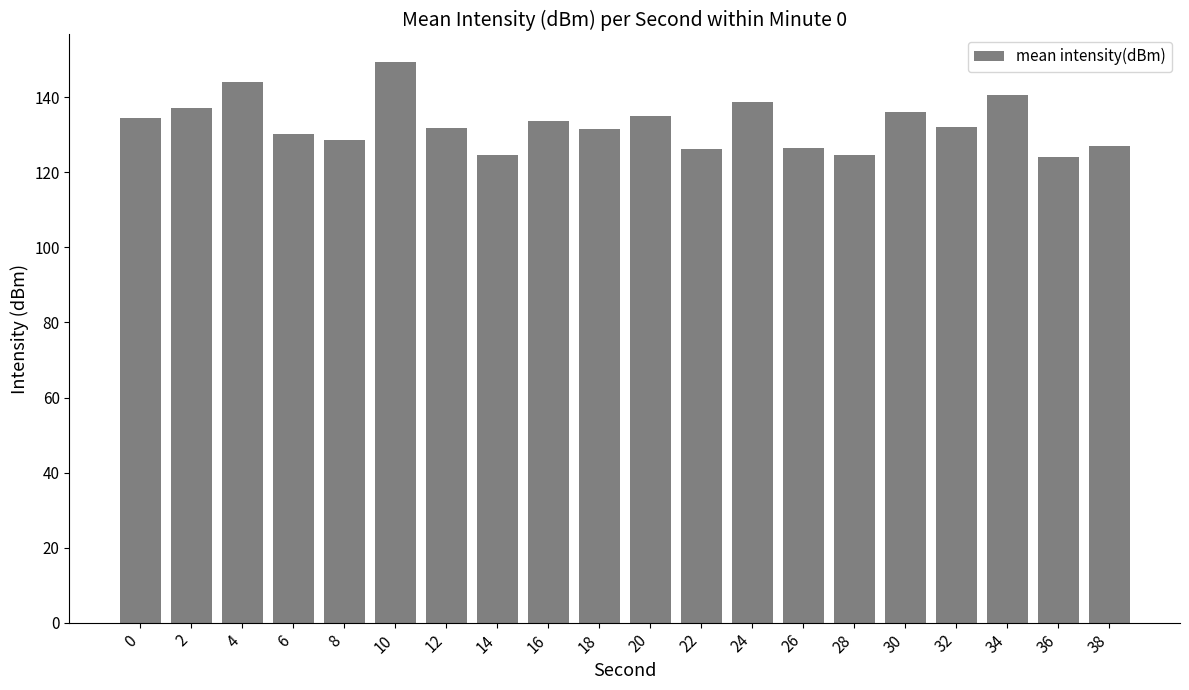

What is the difference between the second highest and second lowest values?

19.5